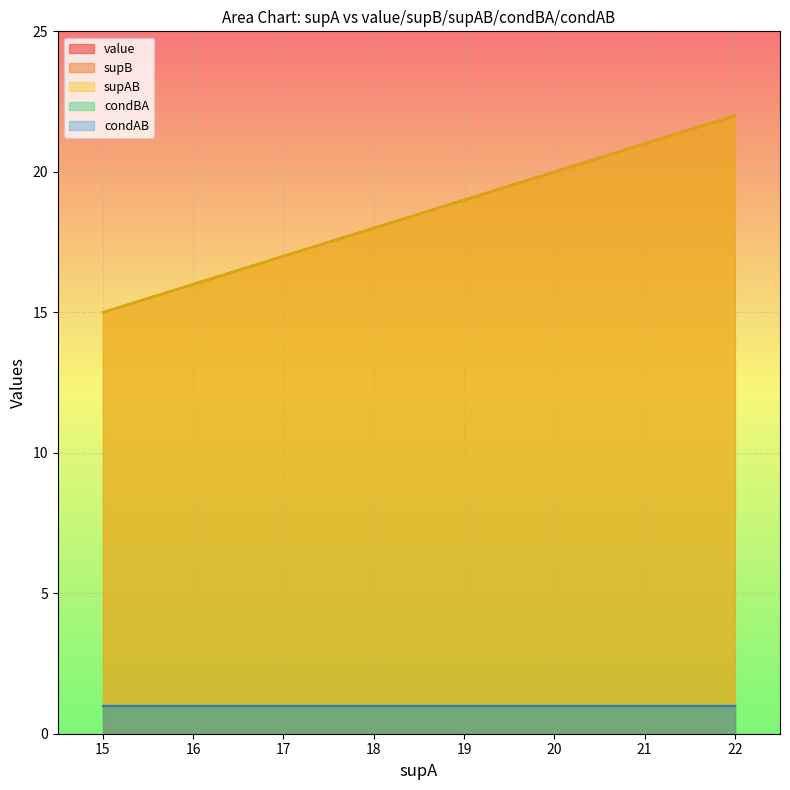

How many lines are shown in the chart?

5